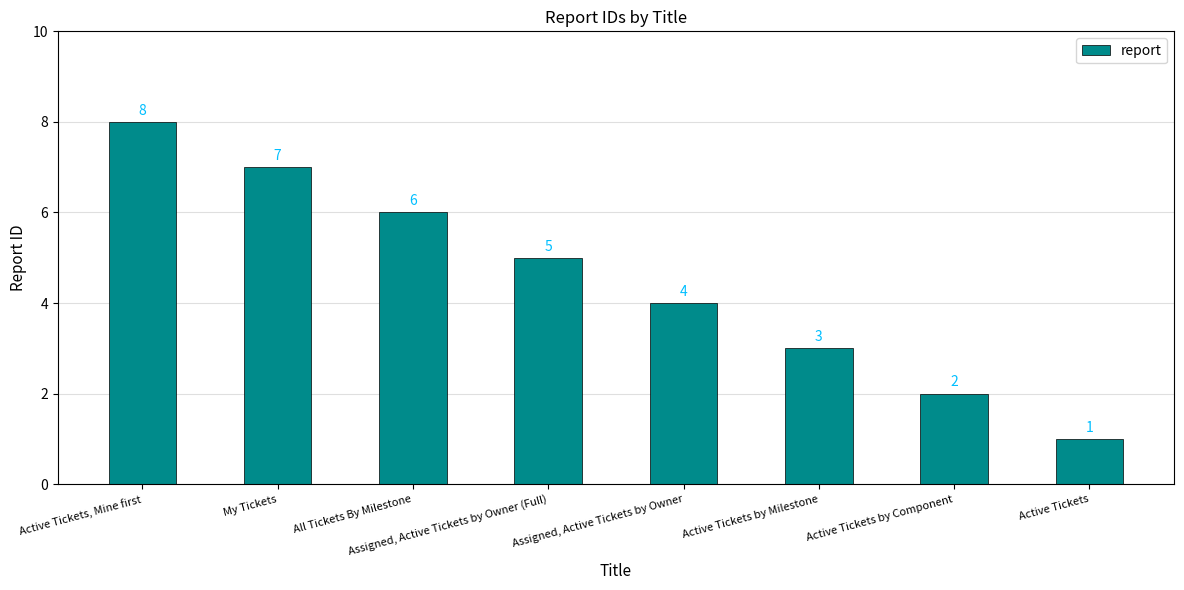

What is the sum of all values?

36